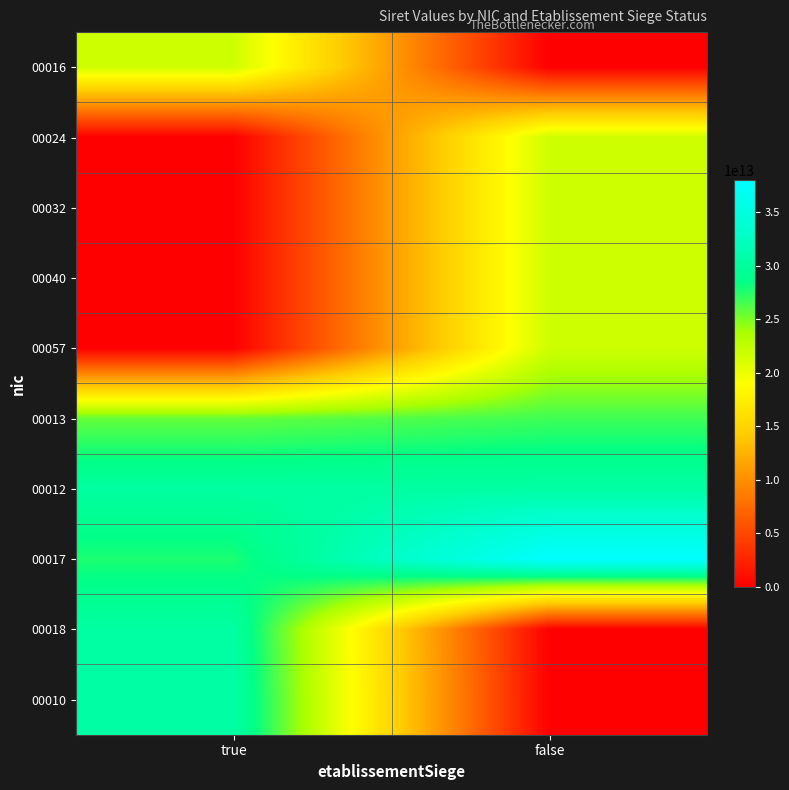

What is the maximum value shown in the chart?

38015528800017